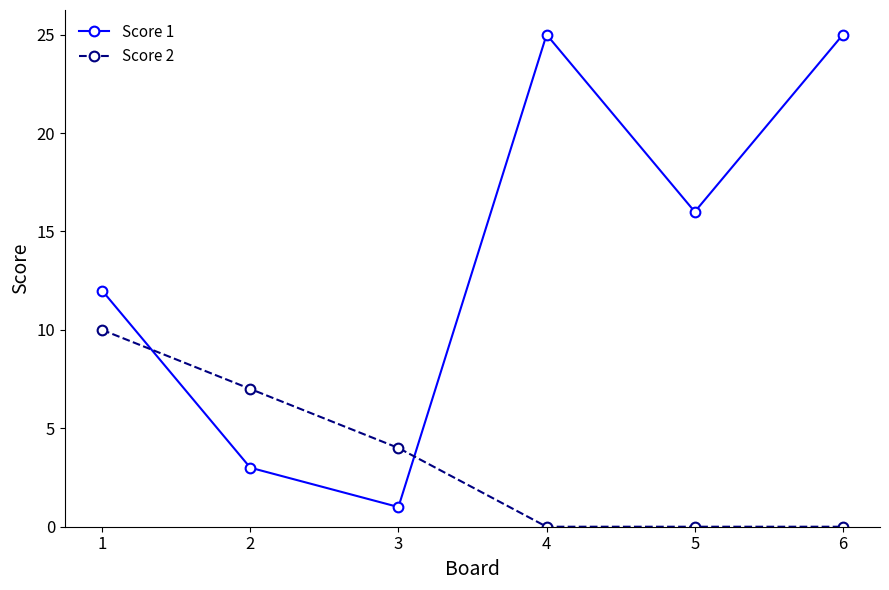

True or false: Score 2 and Score 1 intersect in this chart.

True